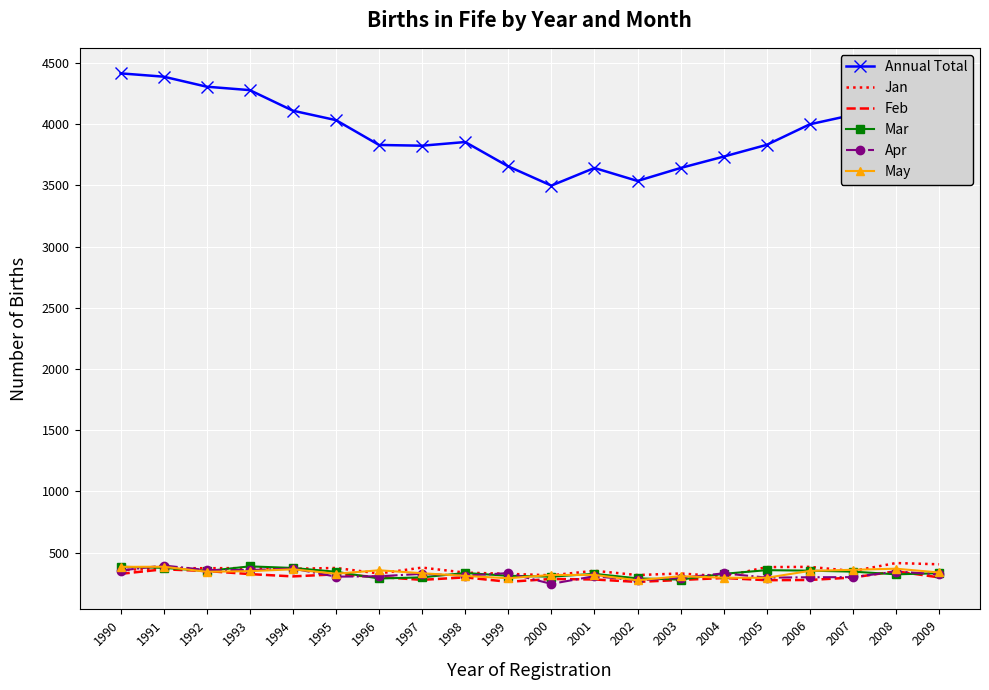

True or false: May and Annual Total intersect in this chart.

False